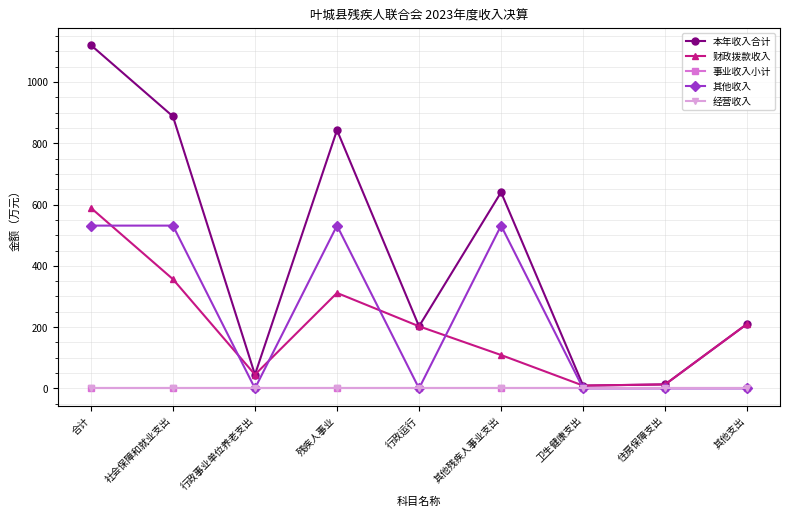

Reading left to right, what are all the values shown in this chart?

本年收入合计: 1120.5	887.8	44.9	842.9	202.7	640.2	9.1	13.0	210.7
财政拨款收入: 589.2	356.5	44.9	311.6	202.7	108.9	9.1	13.0	210.7
事业收入小计: 0.0	0.0	0.0	0.0	0.0	0.0	0.0	0.0	0.0
其他收入: 531.3	531.3	0.0	531.3	0.0	531.3	0.0	0.0	0.0
经营收入: 0.0	0.0	0.0	0.0	0.0	0.0	0.0	0.0	0.0